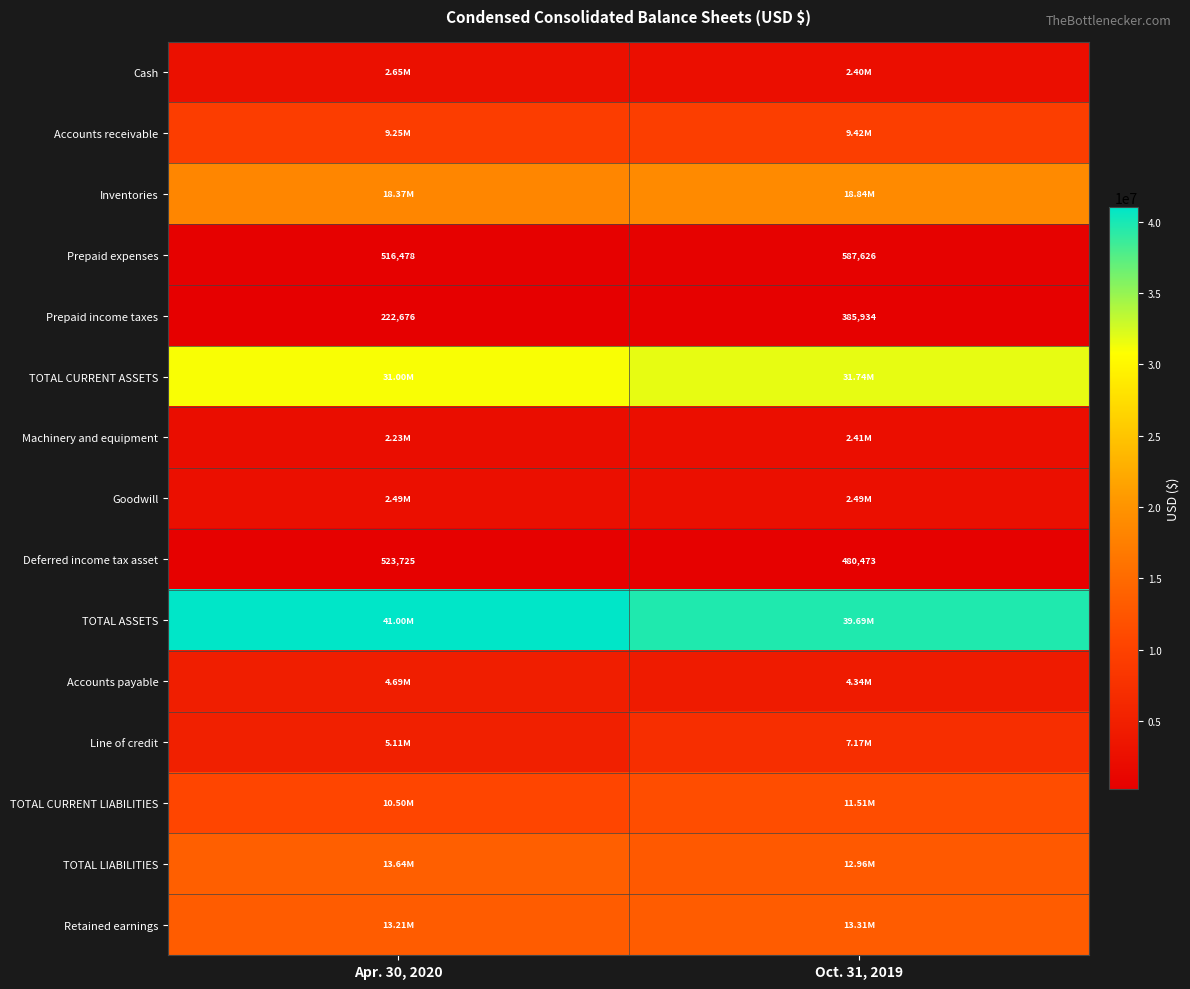

At how many categories does at least one series exceed 32905347?

2